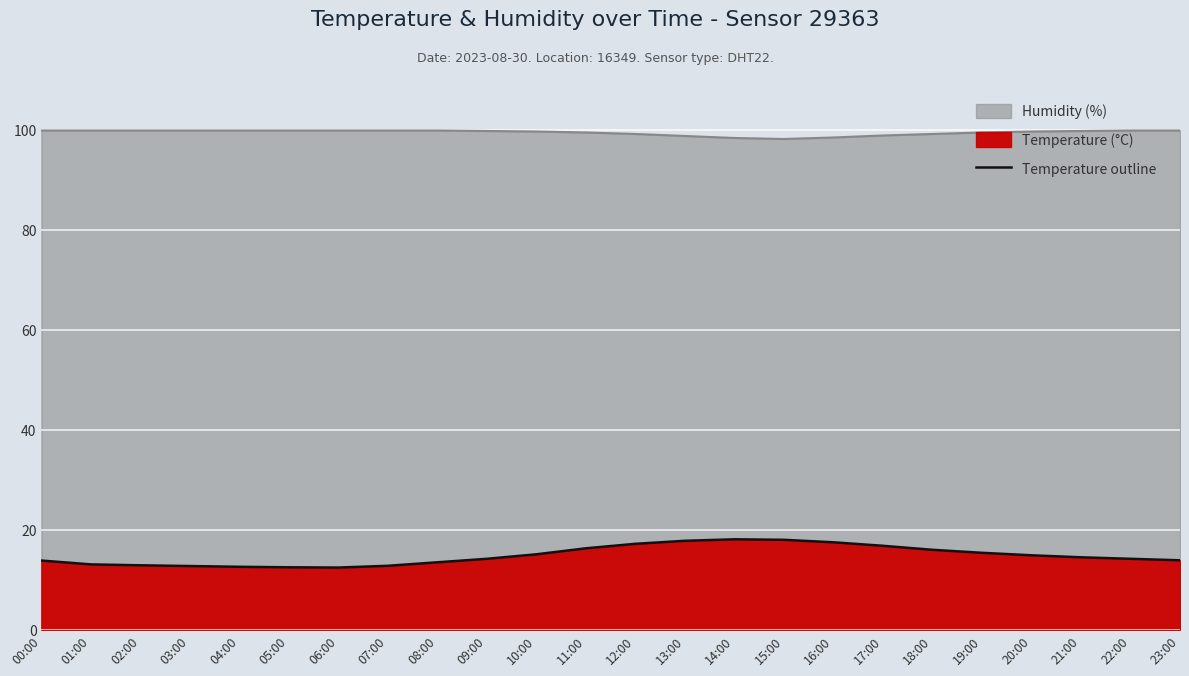

What is the label of the 12th point from the left?

11:00